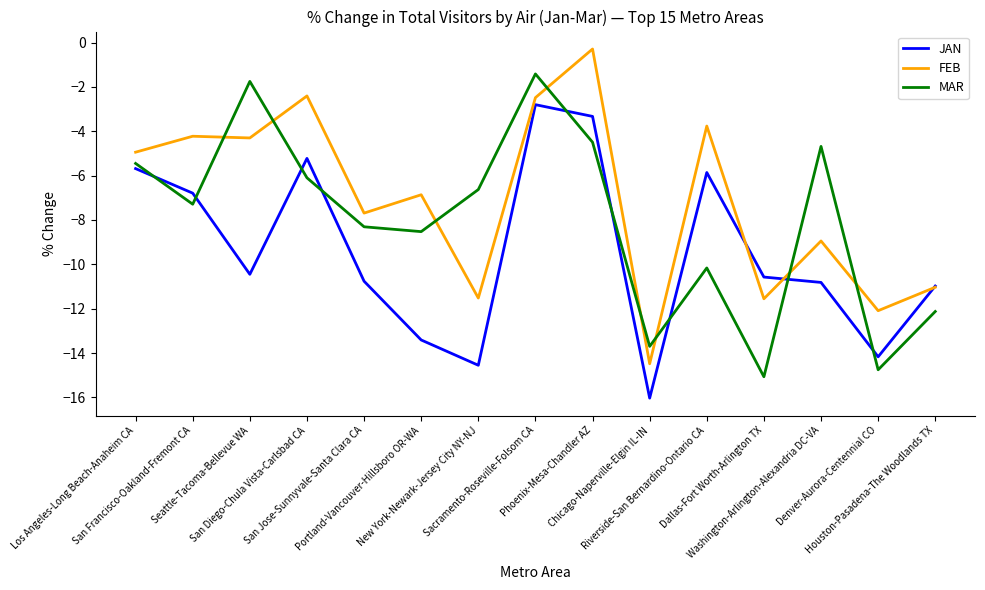

What is the sum of all JAN values?

-141.4